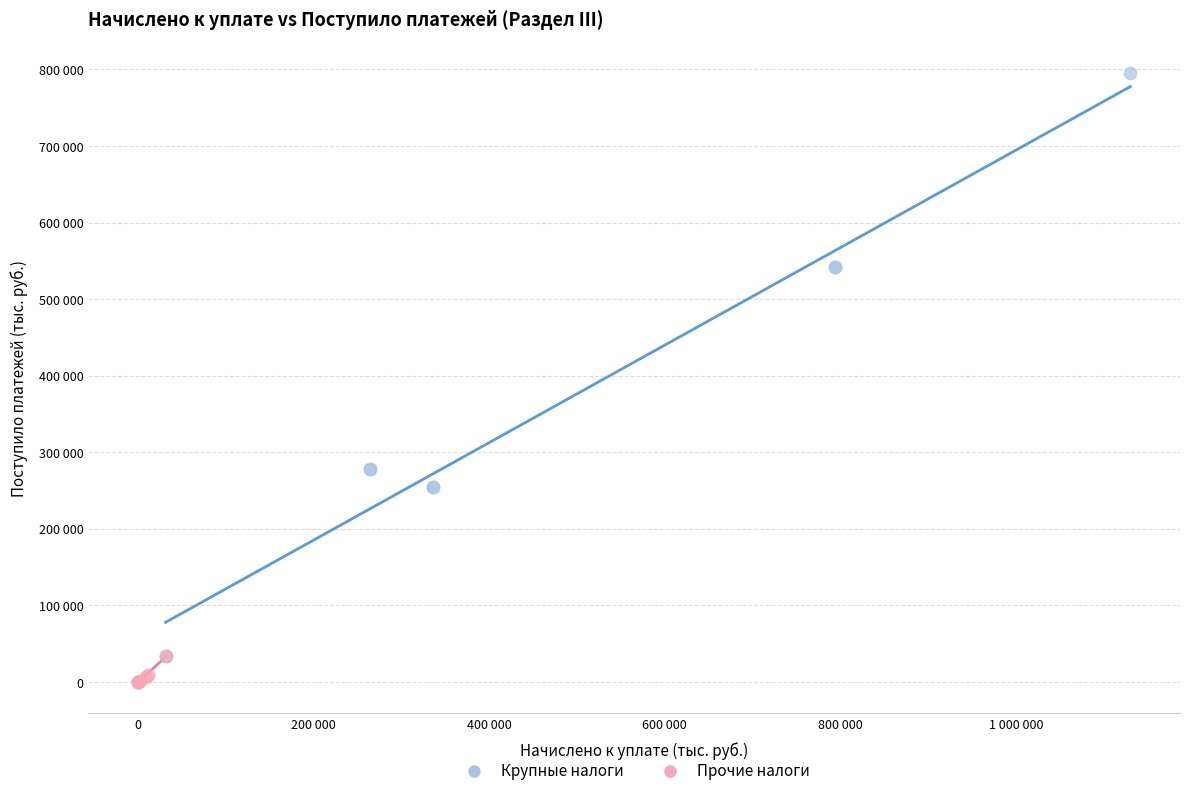

What are all the series names shown in the legend?

Крупные налоги, Прочие налоги